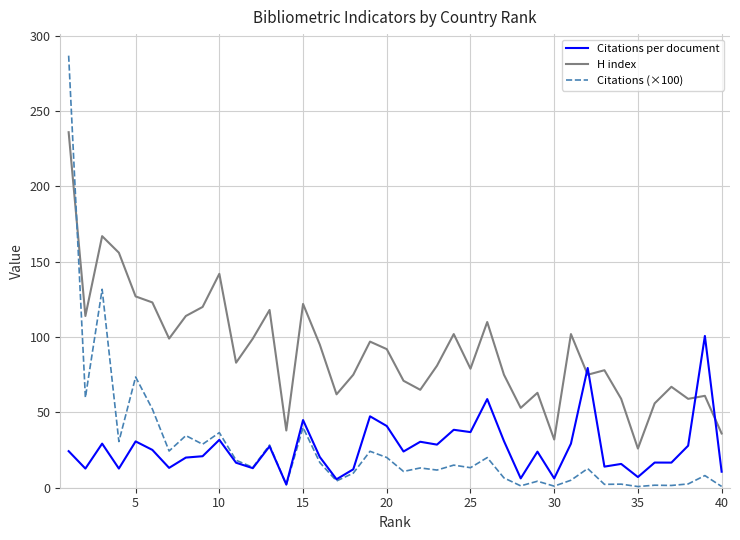

Rank the series by their maximum value, from highest to lowest.

Citations (×100), H index, Citations per document